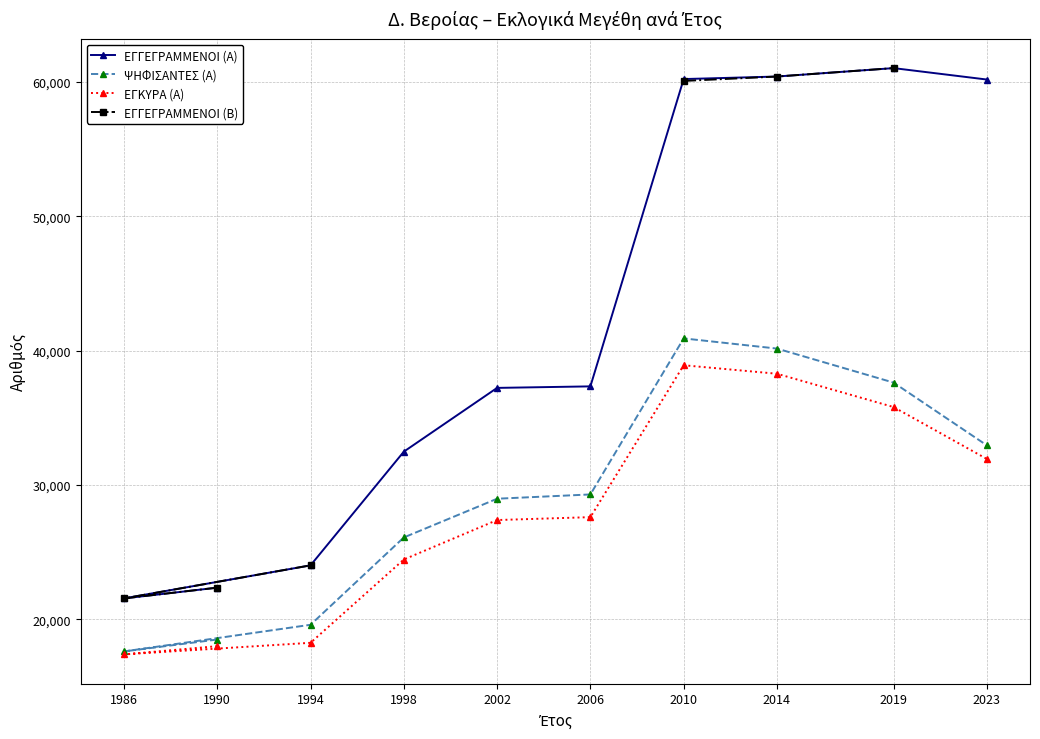

Does the chart display data point markers on the line(s)?

Yes